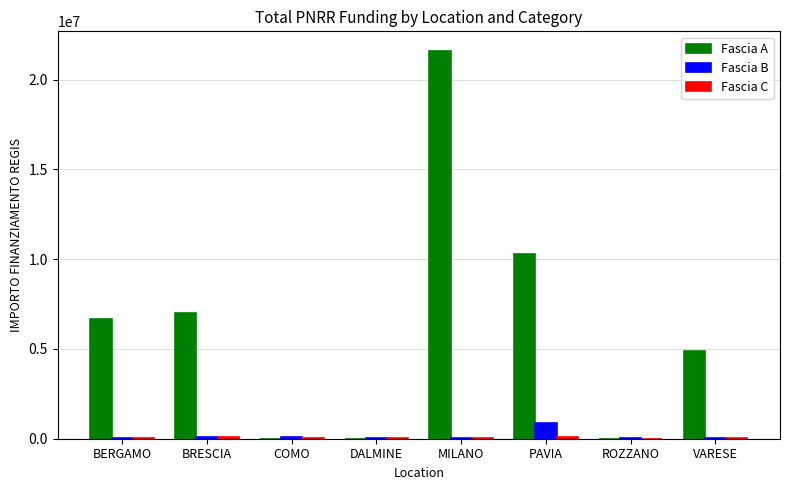

At which category is the sum across all series the highest?

MILANO